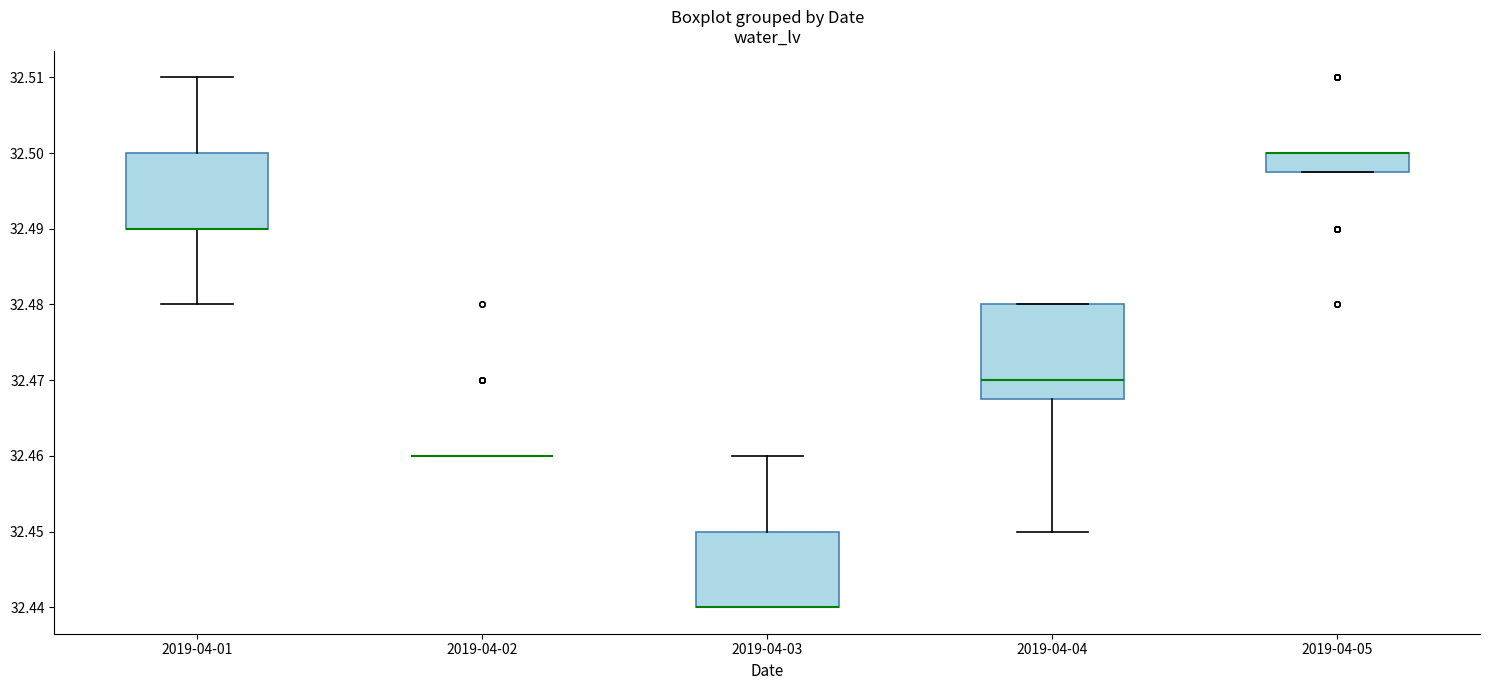

Reading left to right, read every box against the y-axis: the position of its median line, the range the box covers, and the ends of its whiskers. The values are not printed on the chart, so give them approximately, as read against the axis.

2019-04-01: median 32.490 (drawn on the box's lower edge), box 32.490 to 32.500, whiskers 32.480 to 32.510
2019-04-02: box collapsed to a line at 32.460, whiskers 32.460 to 32.460
2019-04-03: median 32.440 (drawn on the box's lower edge), box 32.440 to 32.450, whiskers 32.440 to 32.460
2019-04-04: median 32.470, box 32.468 to 32.480, whiskers 32.450 to 32.480
2019-04-05: median 32.500 (drawn on the box's upper edge), box 32.498 to 32.500, whiskers 32.498 to 32.500